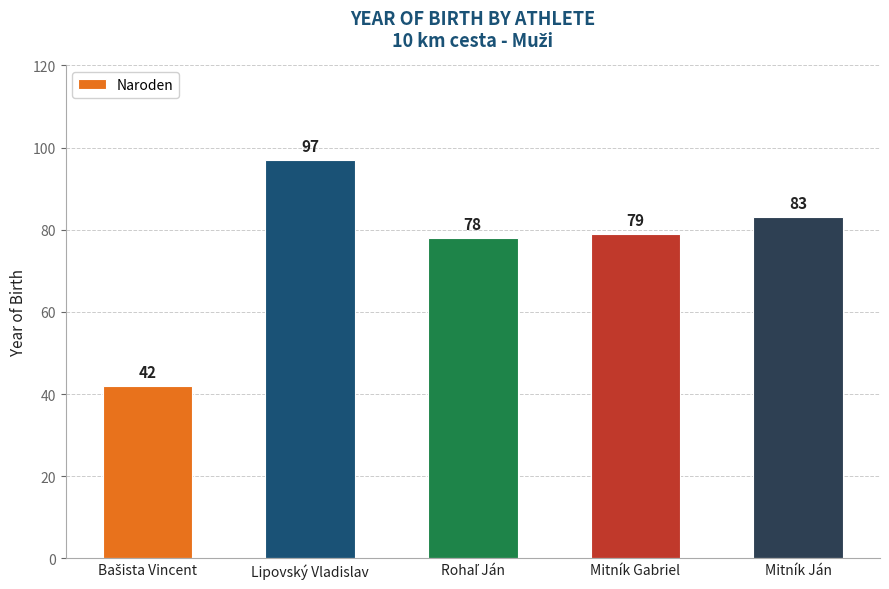

Reading right to left, list all the values displayed in this chart.

83	79	78	97	42